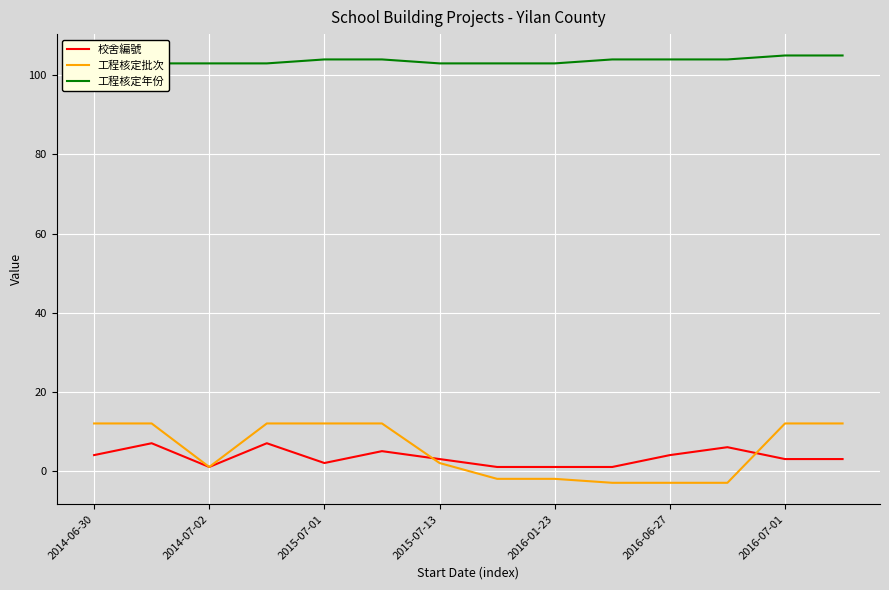

Reading right to left, transcribe all the data shown in this chart.

校舍編號: 3	3	6	4	1	1	1	3	5	2	7	1	7	4
工程核定批次: 12	12	-3	-3	-3	-2	-2	2	12	12	12	1	12	12
工程核定年份: 105	105	104	104	104	103	103	103	104	104	103	103	103	103